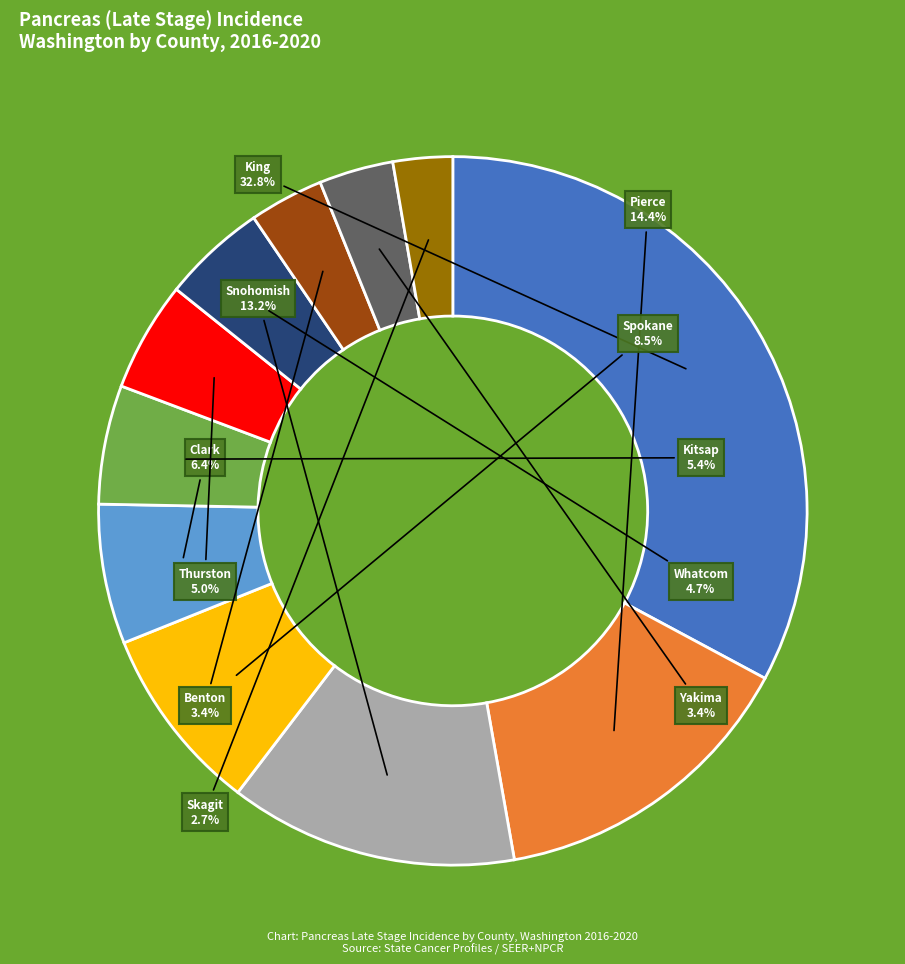

Is there a majority slice in this chart?

No